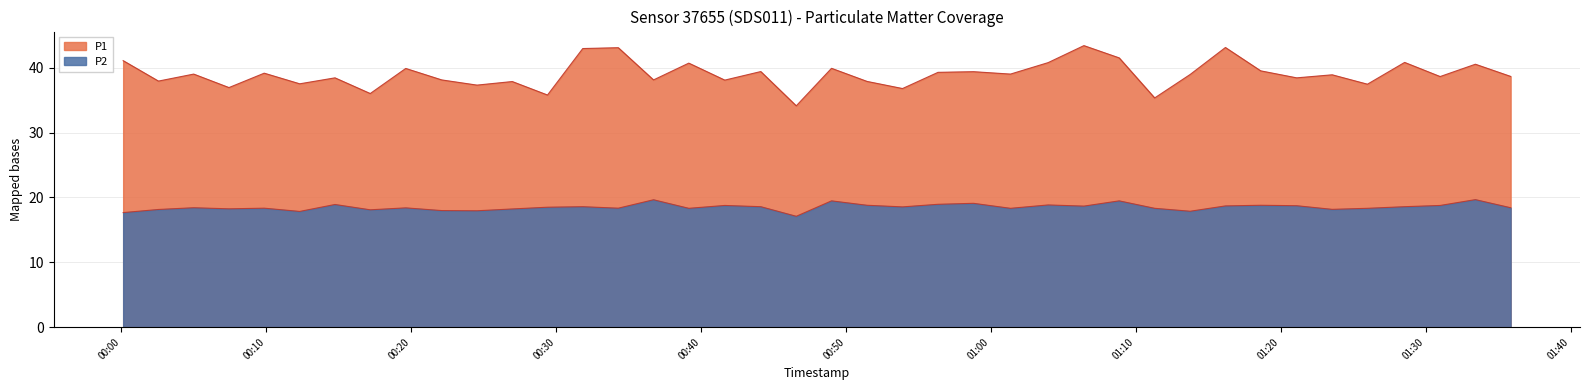

Is it true that P2 equals 18.7 at 2023-07-02T01:21:06?

True